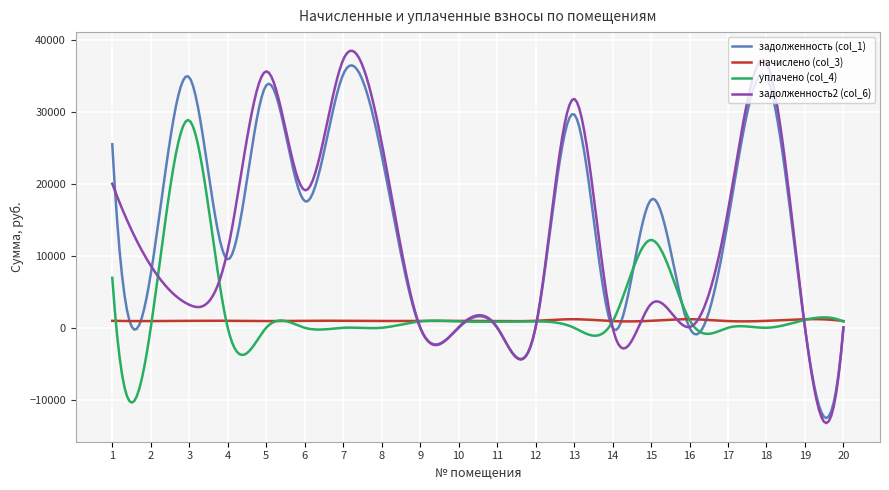

What is the greatest value displayed?

38459.0